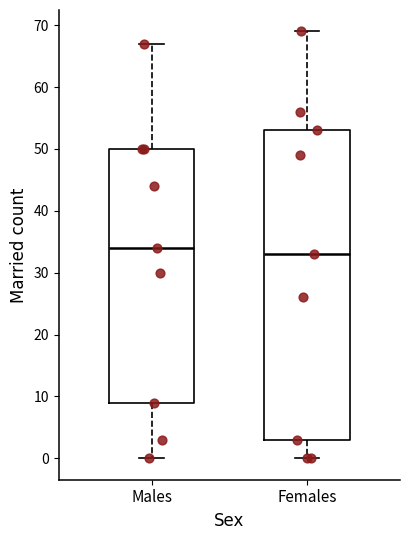

Reading left to right, read every box against the y-axis: the position of its median line, the range the box covers, and the ends of its whiskers. The values are not printed on the chart, so give them approximately, as read against the axis.

Males: median 34, box 9 to 50, whiskers 0 to 67
Females: median 33, box 3 to 53, whiskers 0 to 69